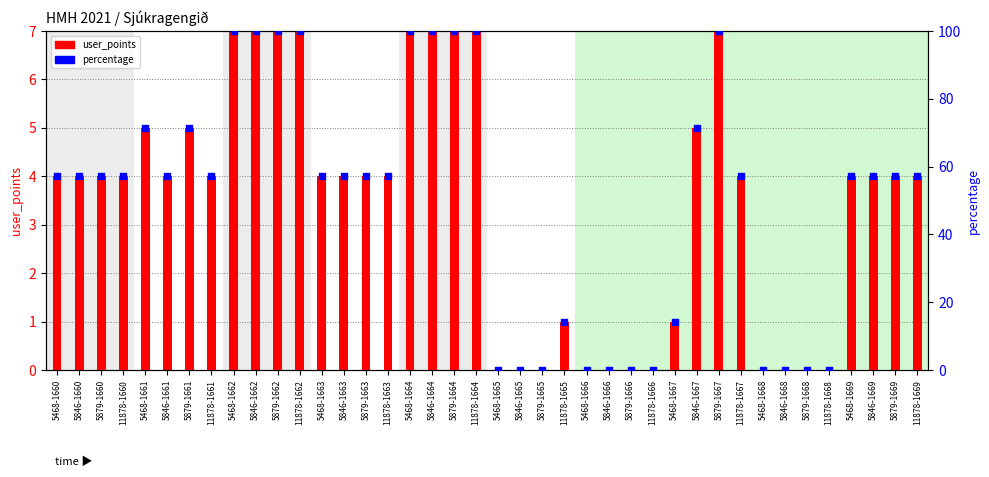

Which series has the widest spread of Y values?

percentage